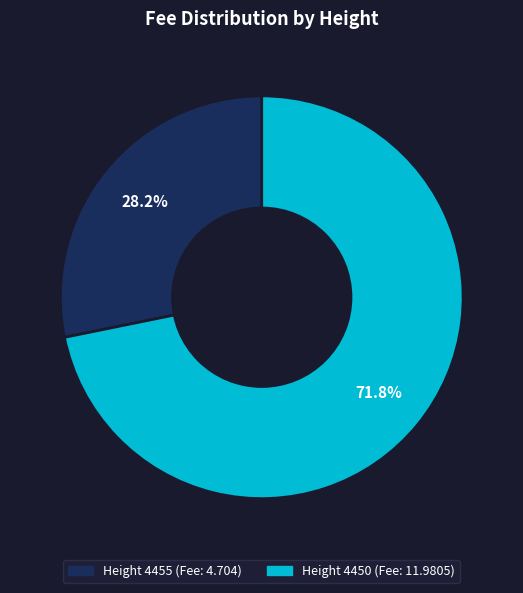

Is there any slice that represents more than half of the pie?

Yes